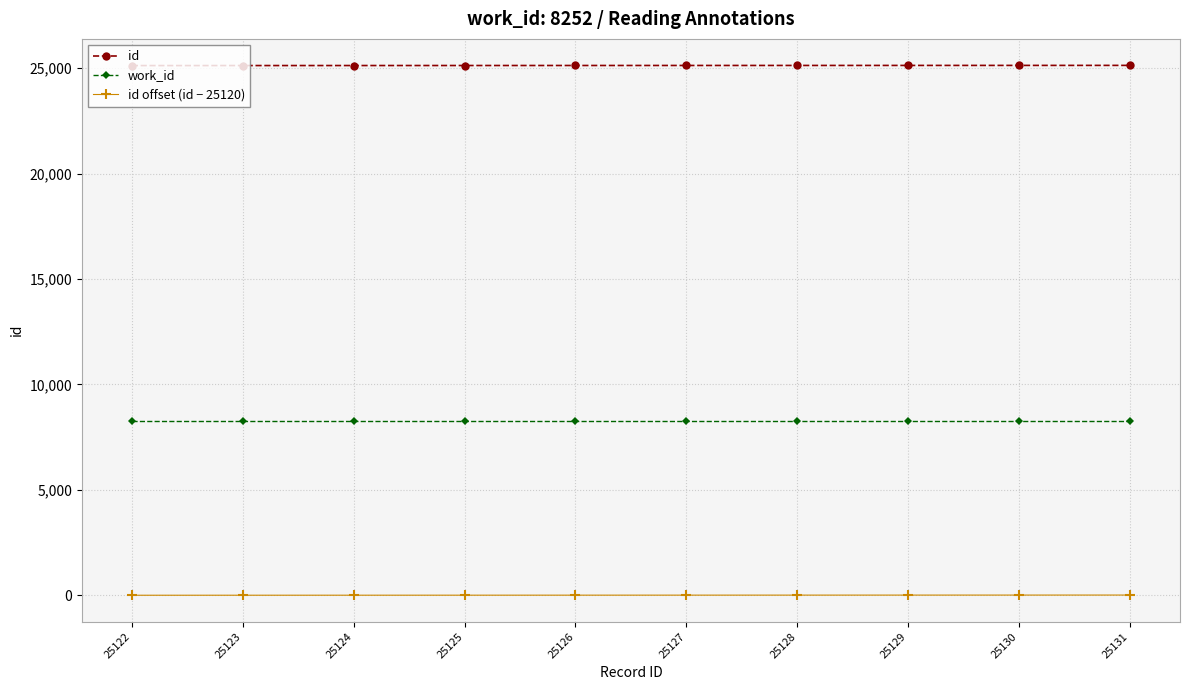

What is the value of the work_id point at the 3rd from the left?

8252